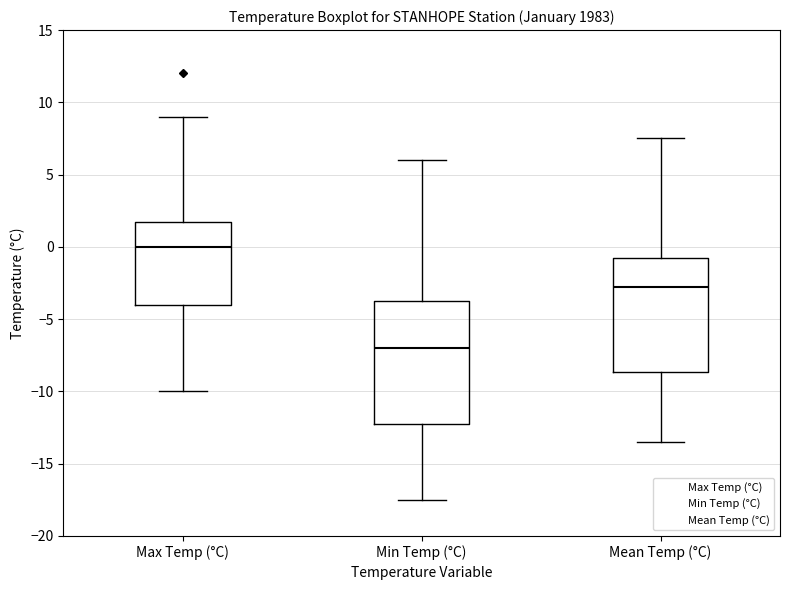

Which box's median line is the lowest?

Min Temp (°C)